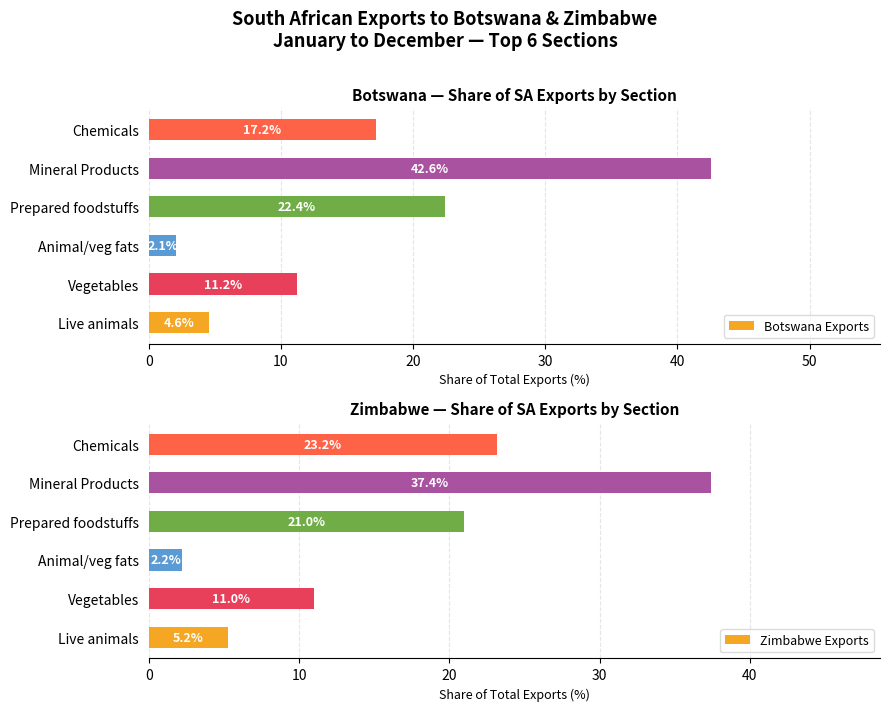

What are all the series names shown in the legend?

Botswana Exports, Zimbabwe Exports